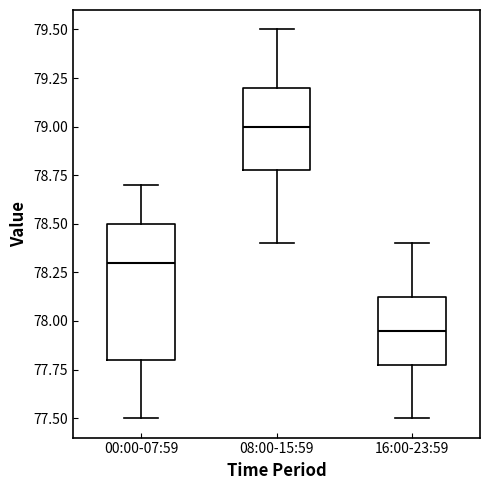

Reading left to right, read every box against the y-axis: the position of its median line, the range the box covers, and the ends of its whiskers. The values are not printed on the chart, so give them approximately, as read against the axis.

00:00-07:59: median 78.30, box 77.80 to 78.50, whiskers 77.50 to 78.70
08:00-15:59: median 79.00, box 78.80 to 79.20, whiskers 78.40 to 79.50
16:00-23:59: median 77.95, box 77.80 to 78.15, whiskers 77.50 to 78.40